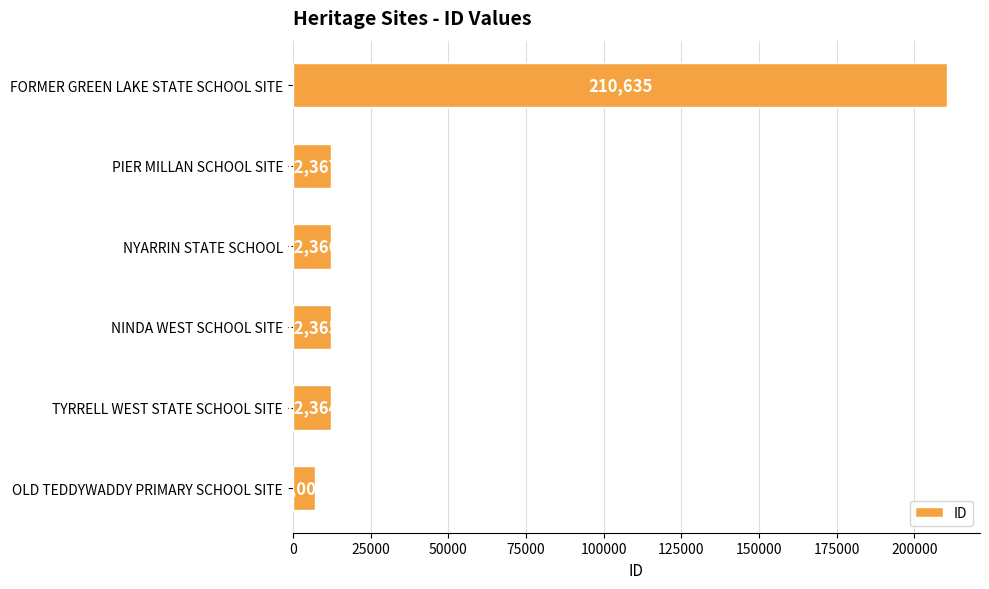

The value at NYARRIN STATE SCHOOL is 12366. True or false?

True